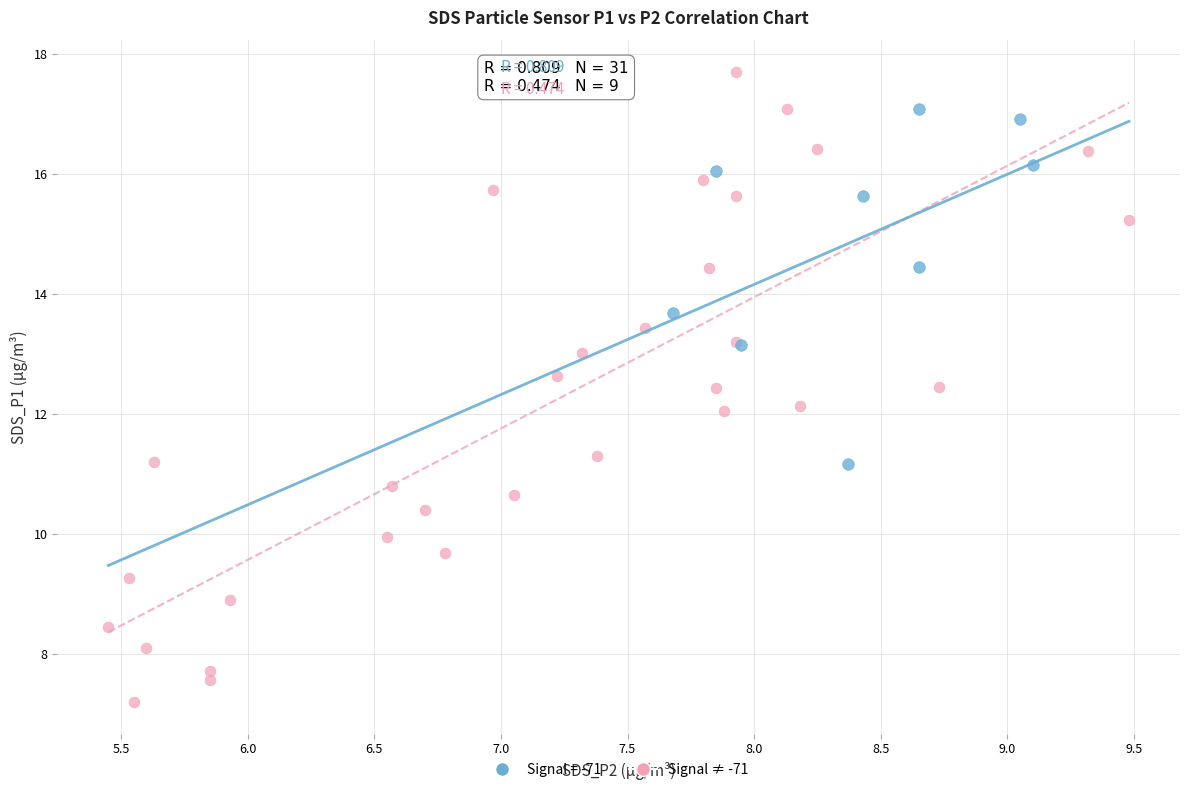

Which series has the widest spread of Y values?

Signal = -71